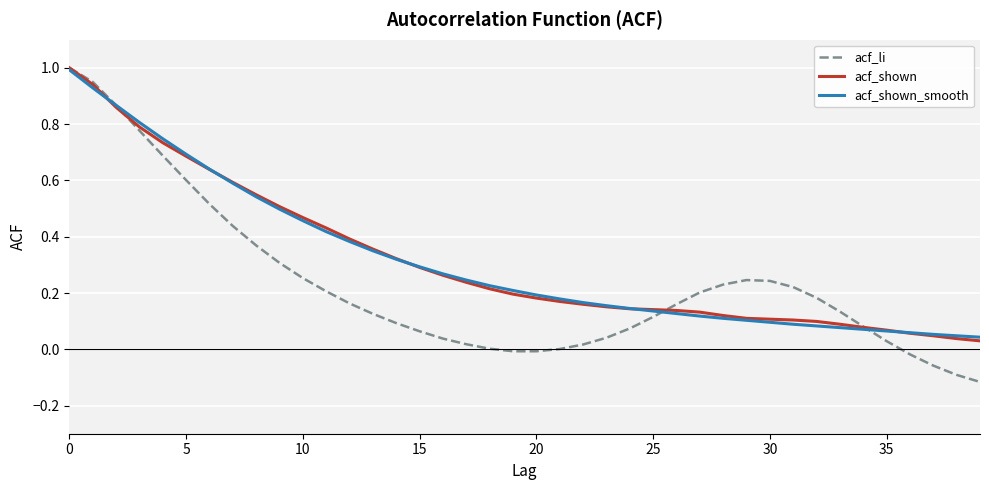

Which series has the widest spread of values?

acf_li